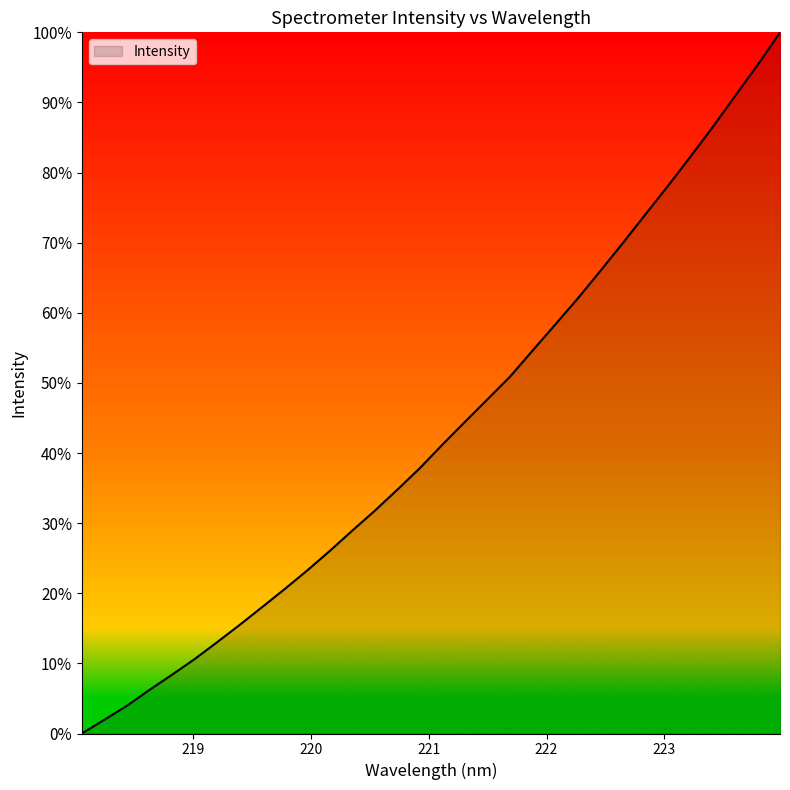

Does the chart display data point markers on the line(s)?

No